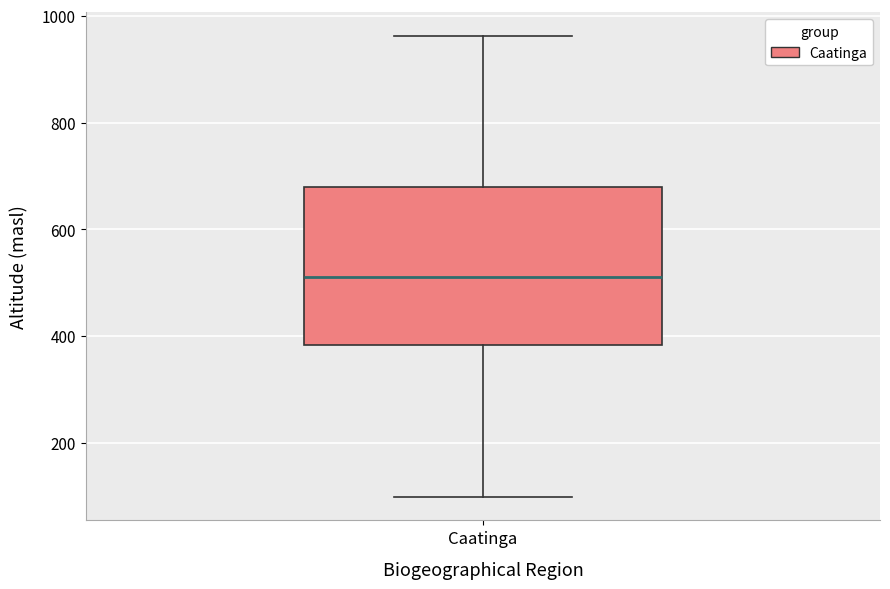

Read this box plot against the y-axis: the position of the median line, the range covered by the box, and the ends of both whiskers. The values are not printed on the chart, so give them approximately, as read against the axis.

median 520, box 380 to 680, whiskers 100 to 960